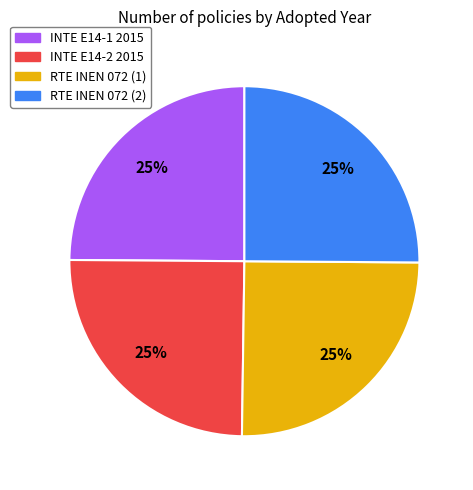

Is there any slice that represents more than half of the pie?

No